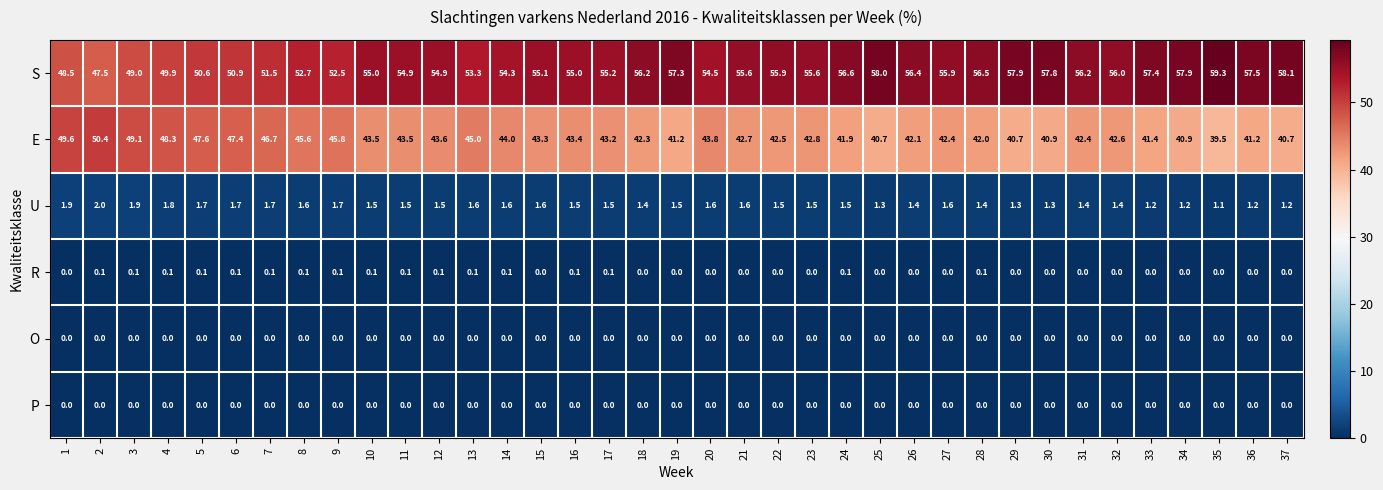

What is the sum of all R values?

1.7